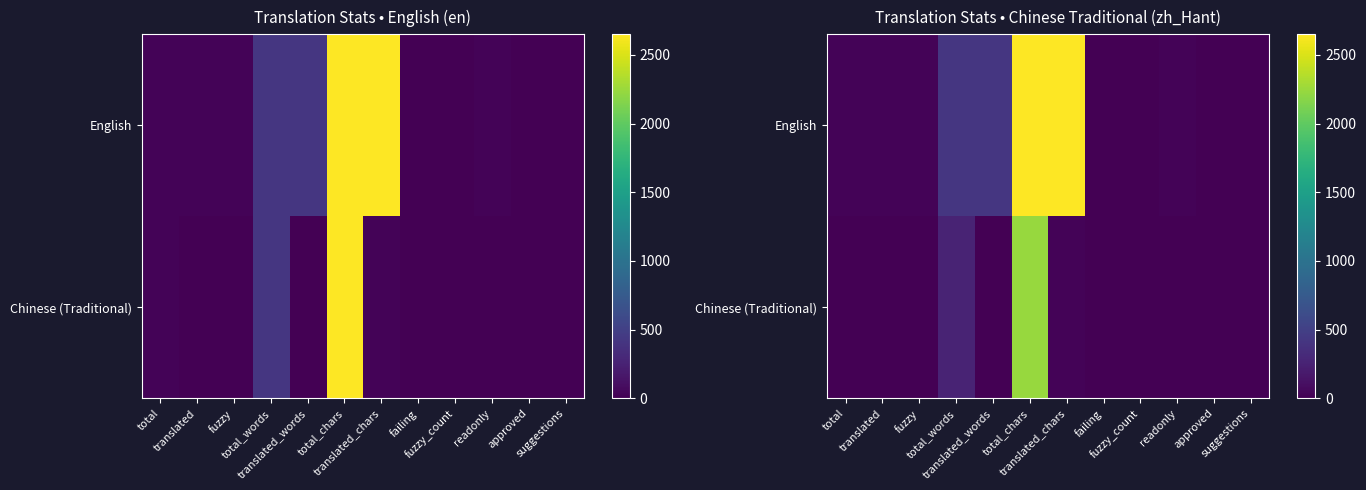

True or false: English has a value of 2650.0 at translated_chars.

True